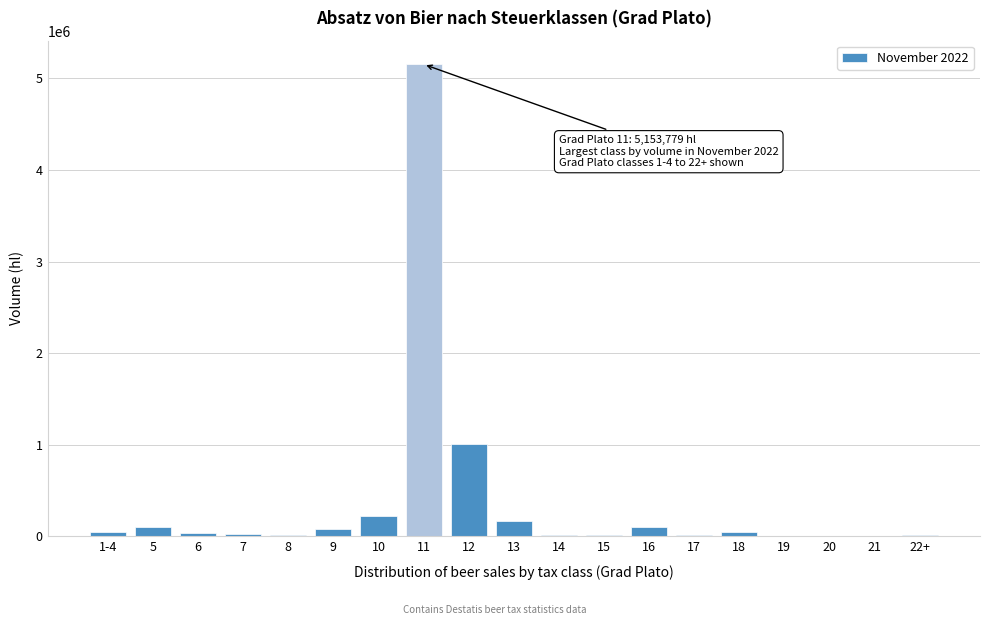

What is the greatest value displayed?

5153778.8